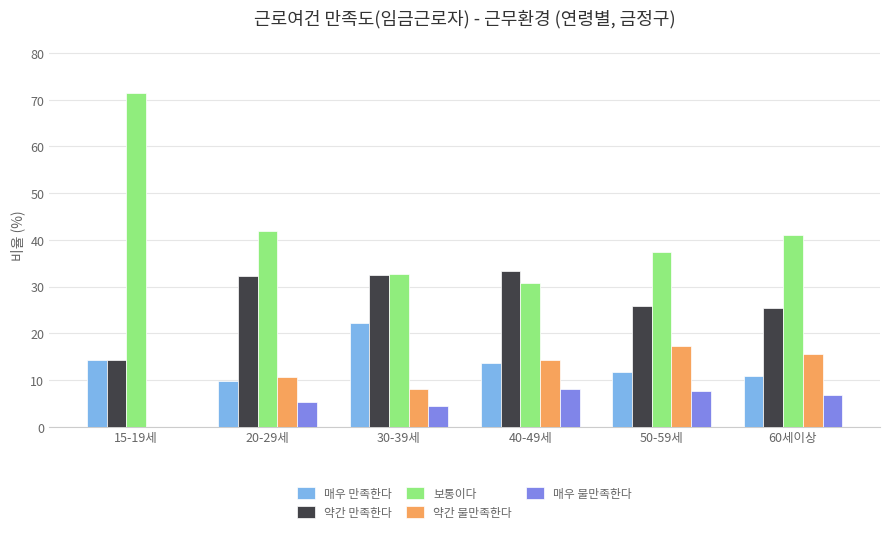

What is the total value across all series at 50-59세?

100.0